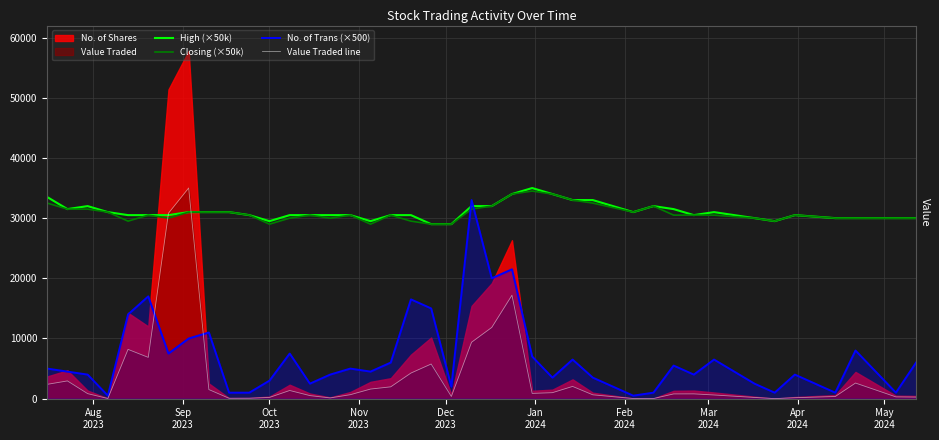

What is the lowest value of the High (×50k) series?

29000.0